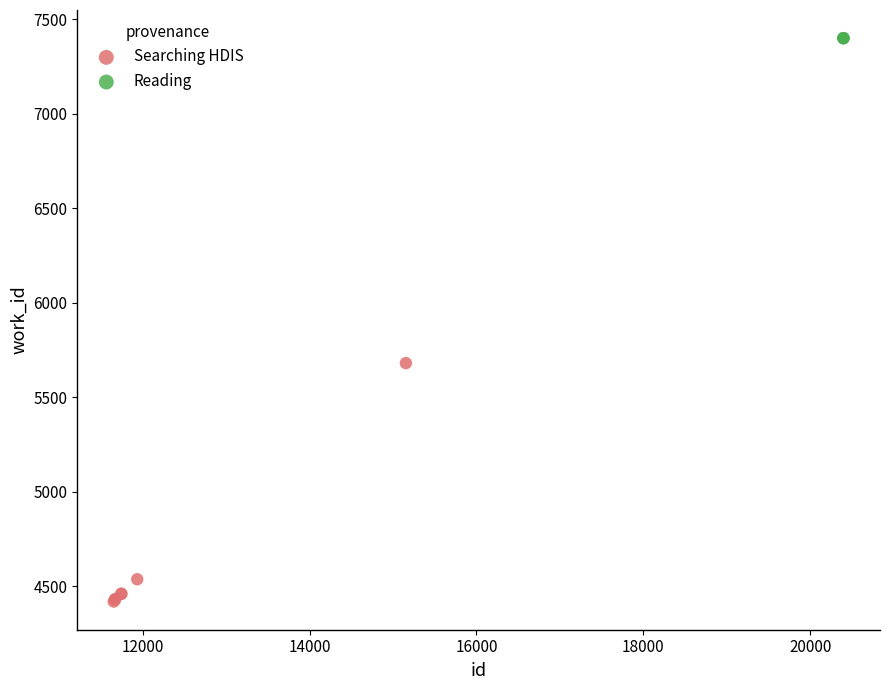

Which series contains the highest Y value?

Reading